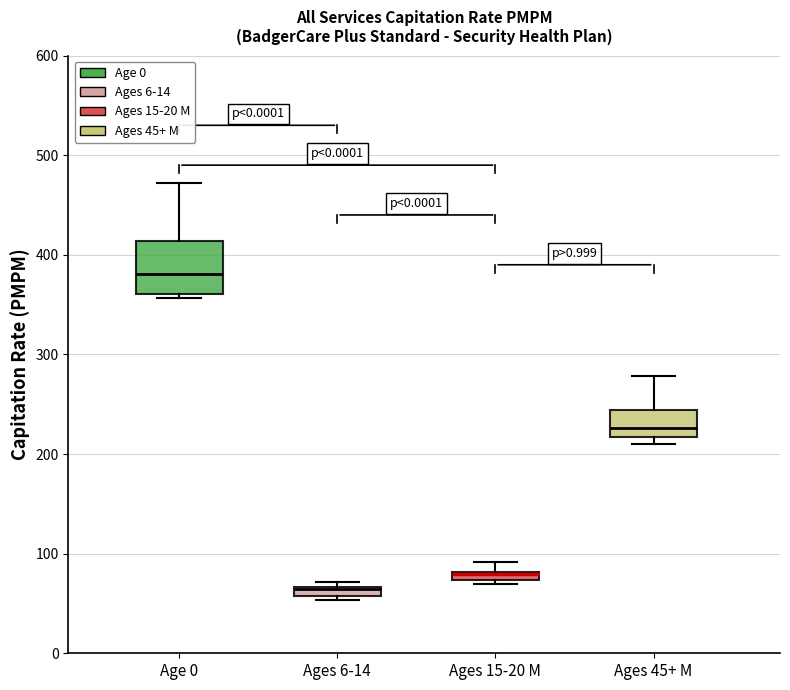

Where is the lower edge of the box for Ages 6-14 on the y-axis? The values are not printed on the chart, so give them approximately, as read against the axis.

60